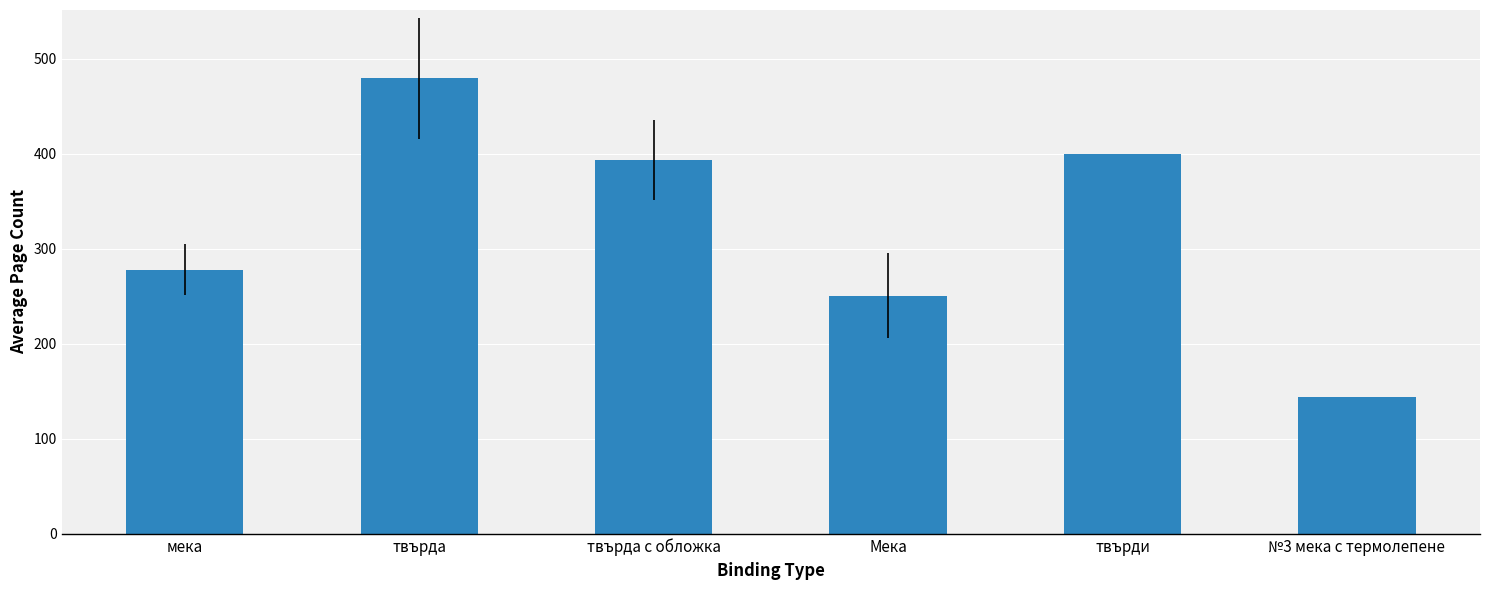

Is it true that the value at твърда is 479.1?

True